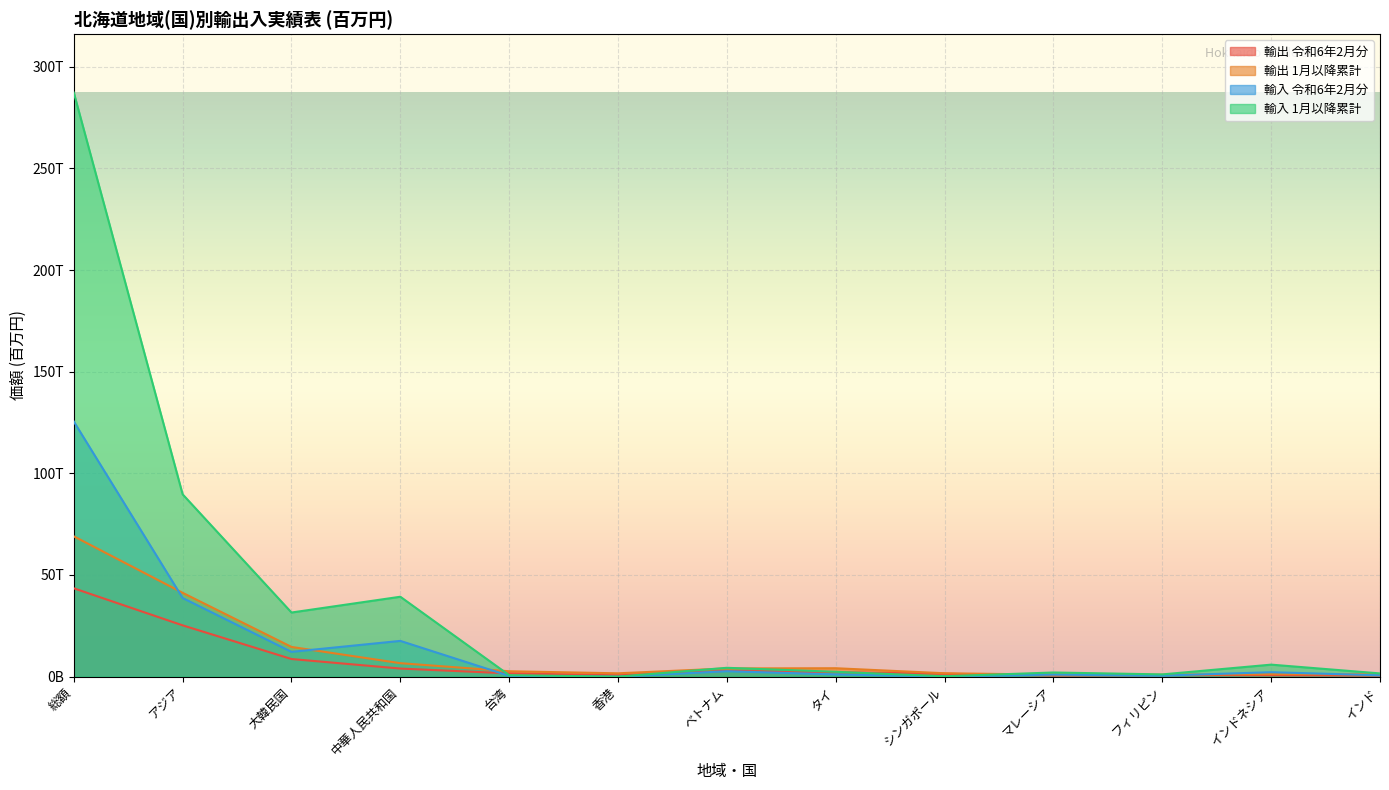

True or false: 輸出 令和6年2月分 and 輸入 1月以降累計 intersect in this chart.

True